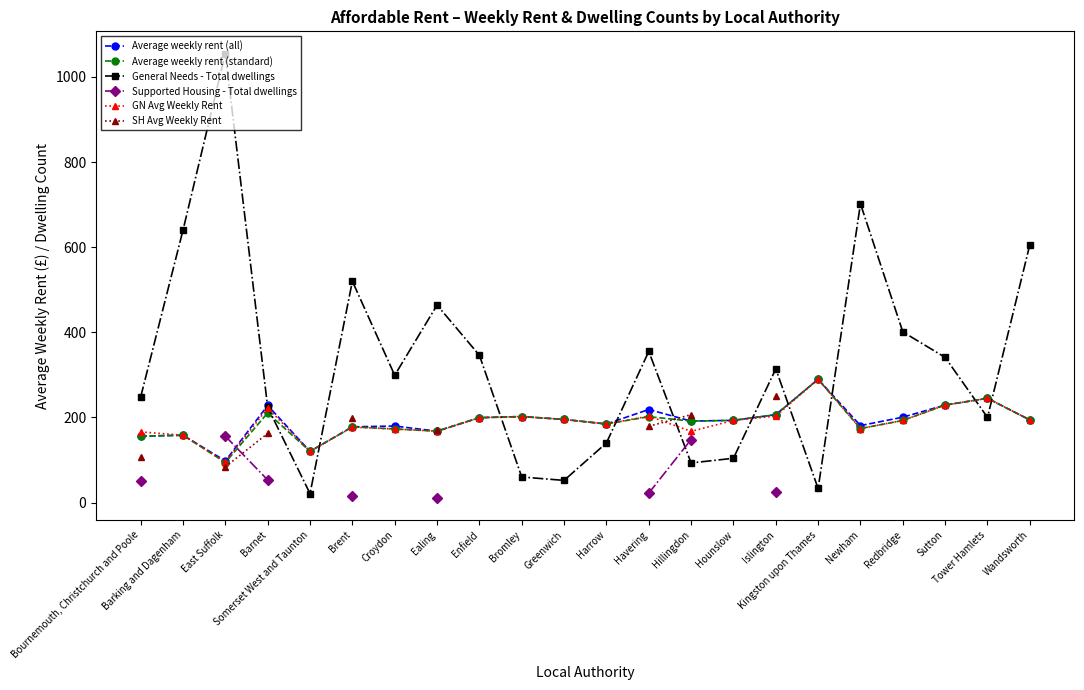

Where is Average weekly rent (standard) nearest to the value 191?

Hillingdon